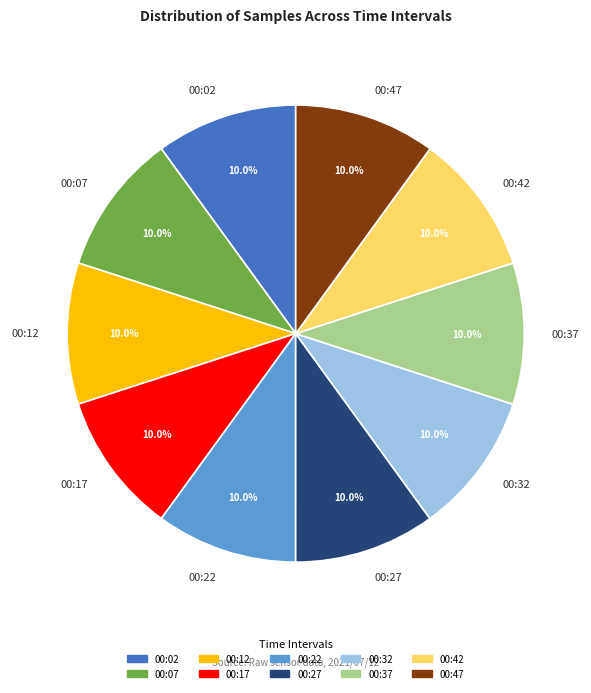

What percentage is NOT represented by 00:42?

90.0%